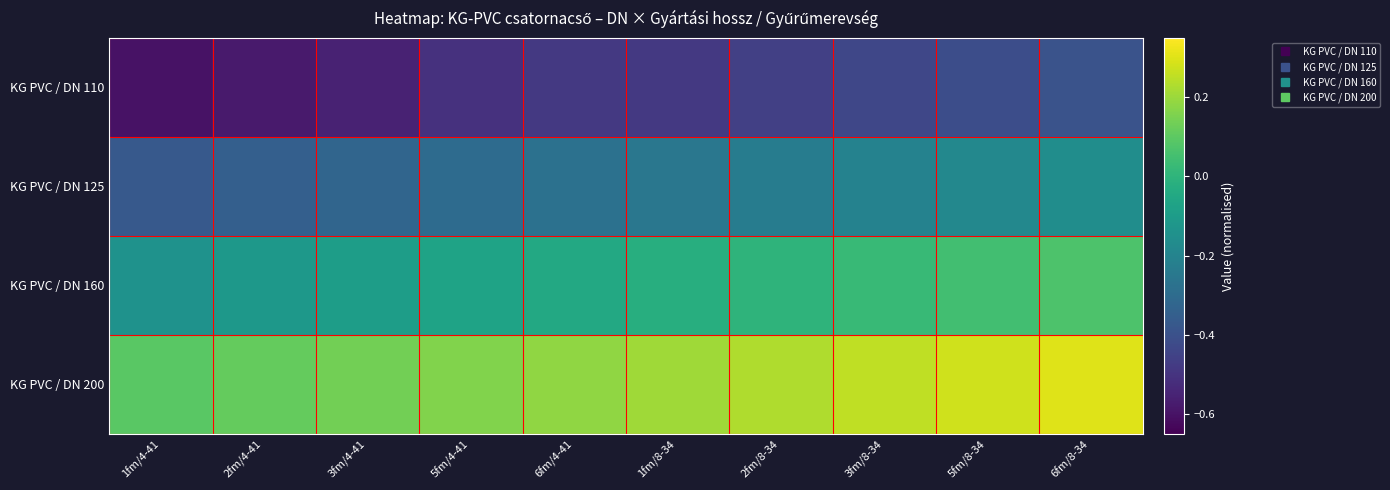

What is the greatest value displayed?

0.3